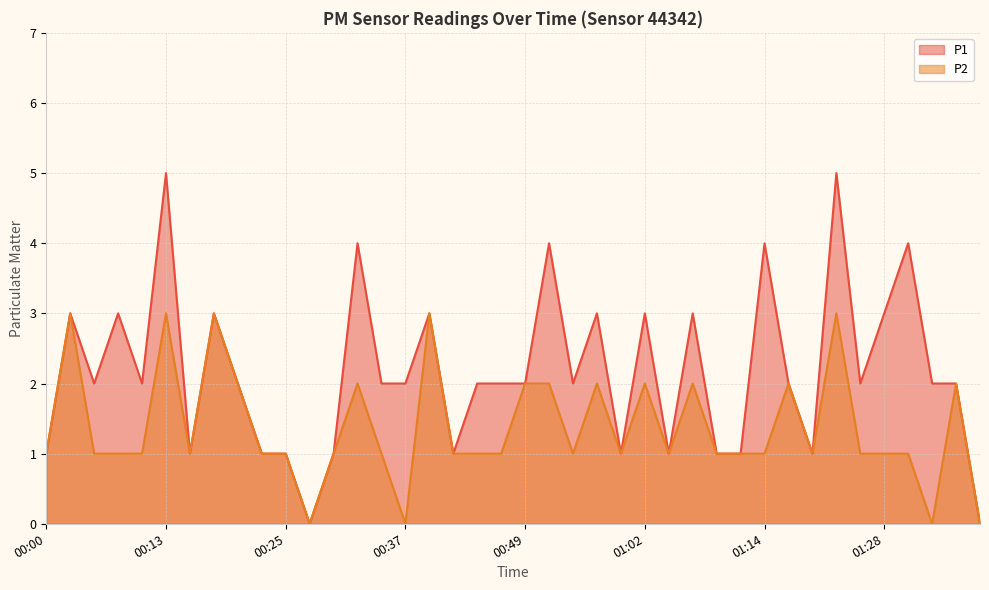

Reading left to right, extract all data points from this chart.

P1: 00:00=1	00:03=3	00:05=2	00:08=3	00:10=2	00:13=5	00:15=1	00:18=3	00:20=2	00:23=1	00:25=1	00:27=0	00:30=1	00:32=4	00:35=2	00:37=2	00:40=3	00:42=1	00:45=2	00:47=2	00:49=2	00:52=4	00:54=2	00:57=3	00:59=1	01:02=3	01:04=1	01:07=3	01:09=1	01:12=1	01:14=4	01:17=2	01:20=1	01:22=5	01:25=2	01:28=3	01:30=4	01:33=2	01:35=2	01:38=0
P2: 00:00=1	00:03=3	00:05=1	00:08=1	00:10=1	00:13=3	00:15=1	00:18=3	00:20=2	00:23=1	00:25=1	00:27=0	00:30=1	00:32=2	00:35=1	00:37=0	00:40=3	00:42=1	00:45=1	00:47=1	00:49=2	00:52=2	00:54=1	00:57=2	00:59=1	01:02=2	01:04=1	01:07=2	01:09=1	01:12=1	01:14=1	01:17=2	01:20=1	01:22=3	01:25=1	01:28=1	01:30=1	01:33=0	01:35=2	01:38=0